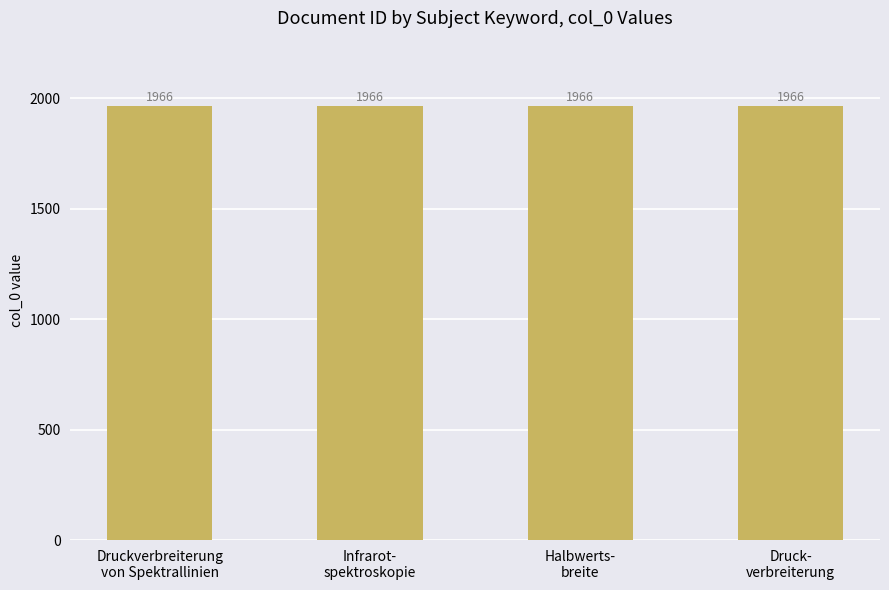

What is the ratio of the value at Infrarotspektroskopie to the value at Druckverbreiterung?

1.0